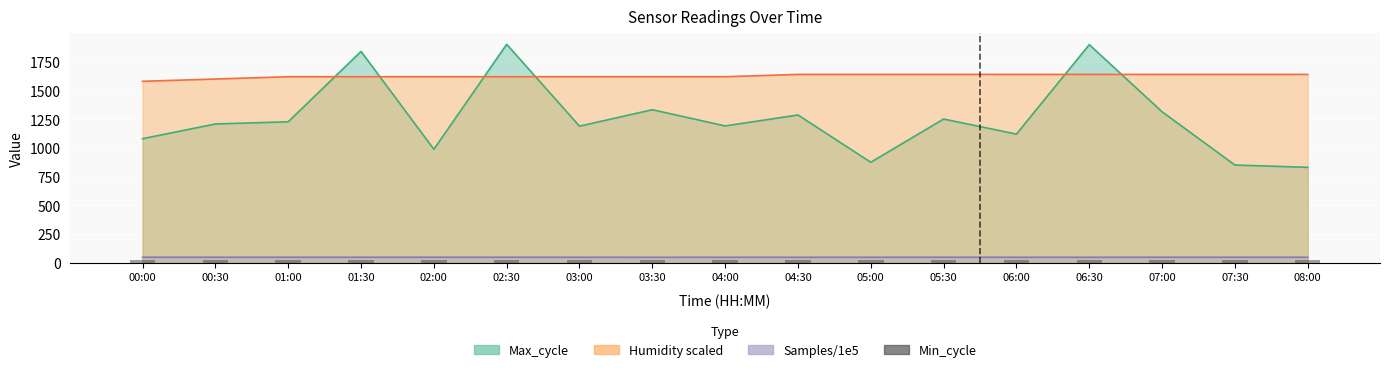

What is the difference between the second highest and second lowest values in the Humidity series?

40.0